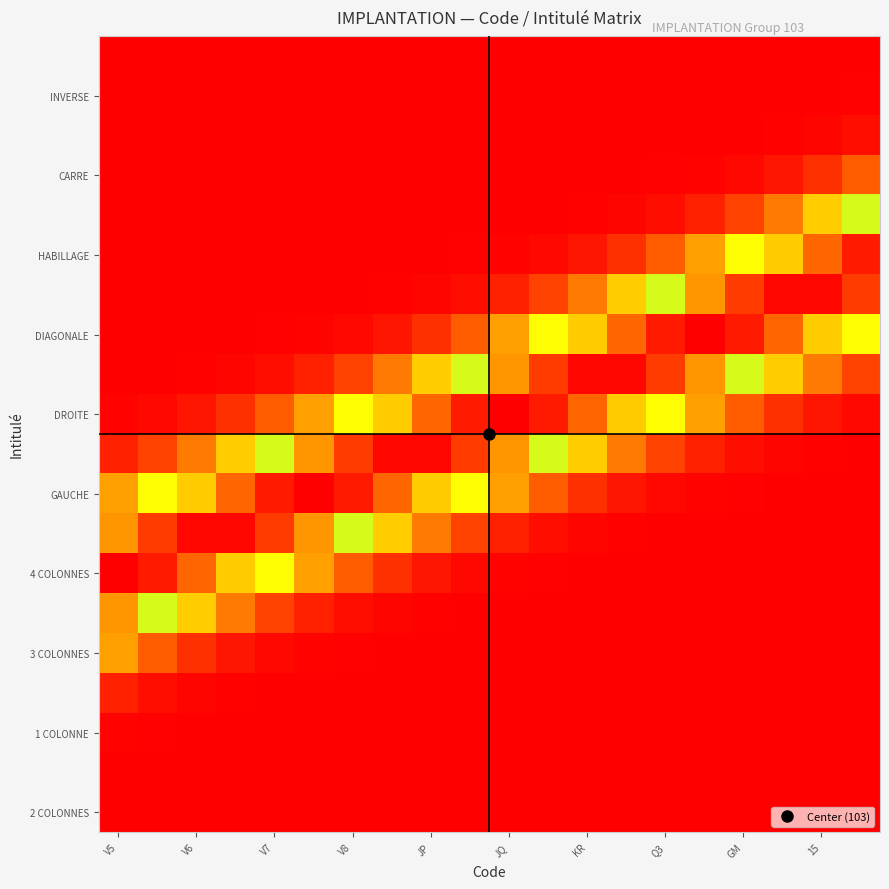

How many series are shown in this chart?

20